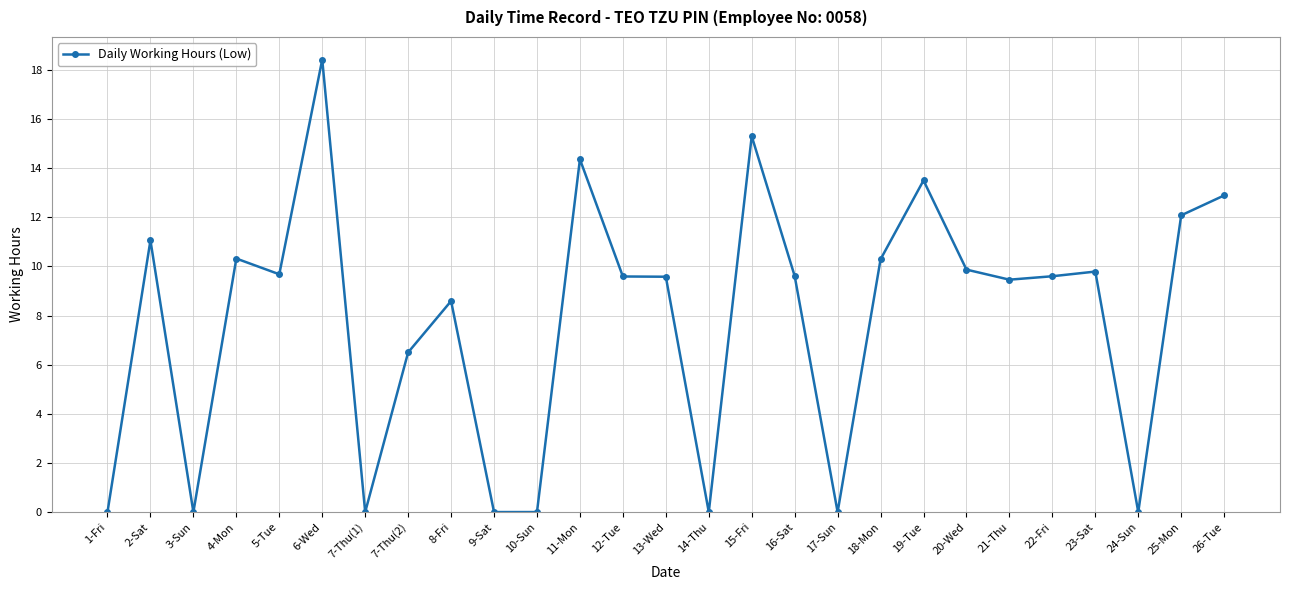

At which category does the chart reach its peak across all series?

6-Wed